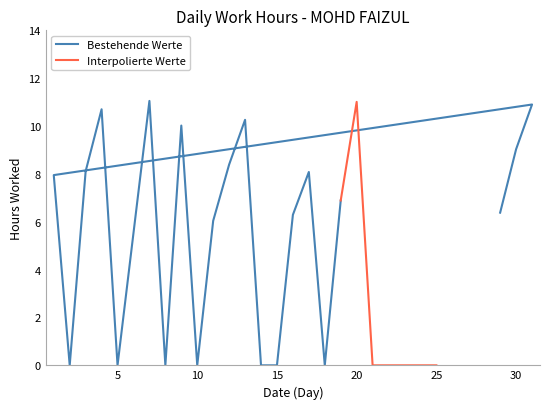

How many interior local peaks (higher than both neighbors) does the data have?

7